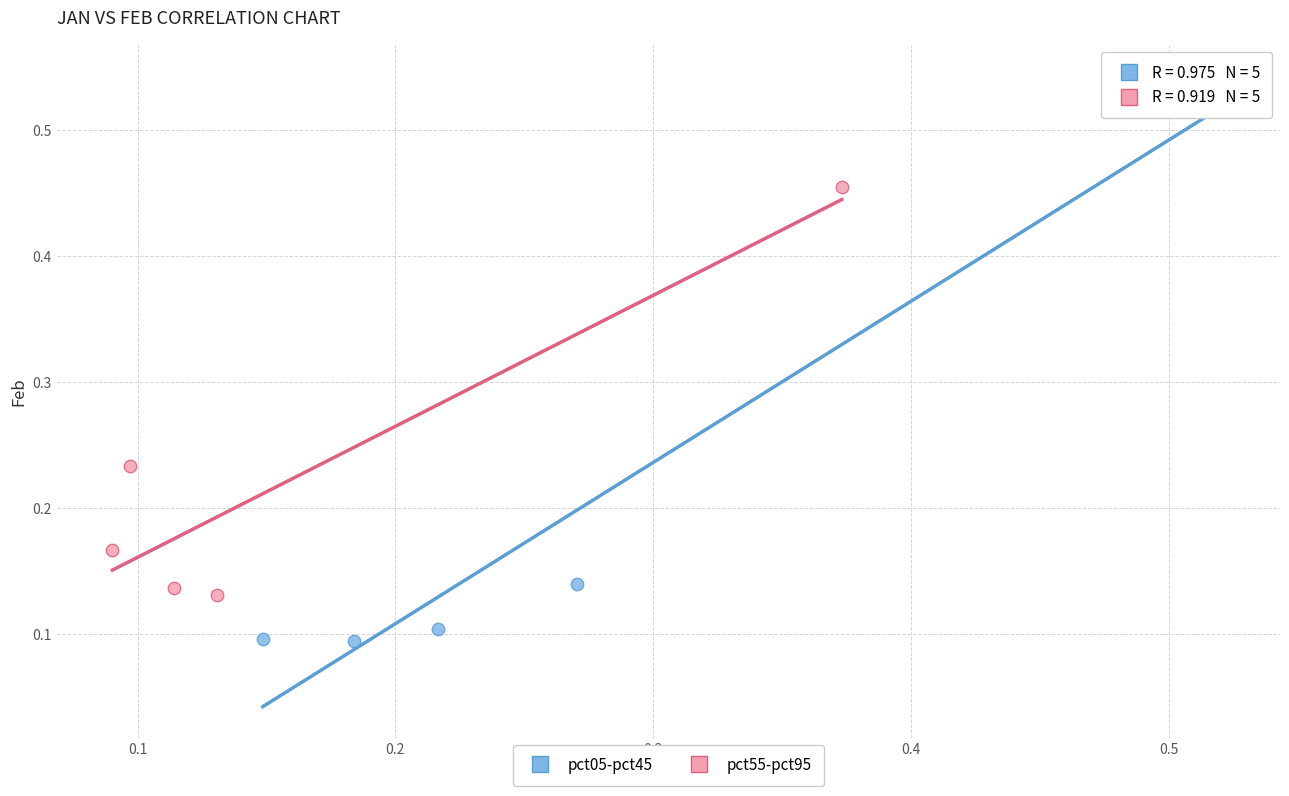

Which series has the largest Y range (max minus min)?

pct05-pct45